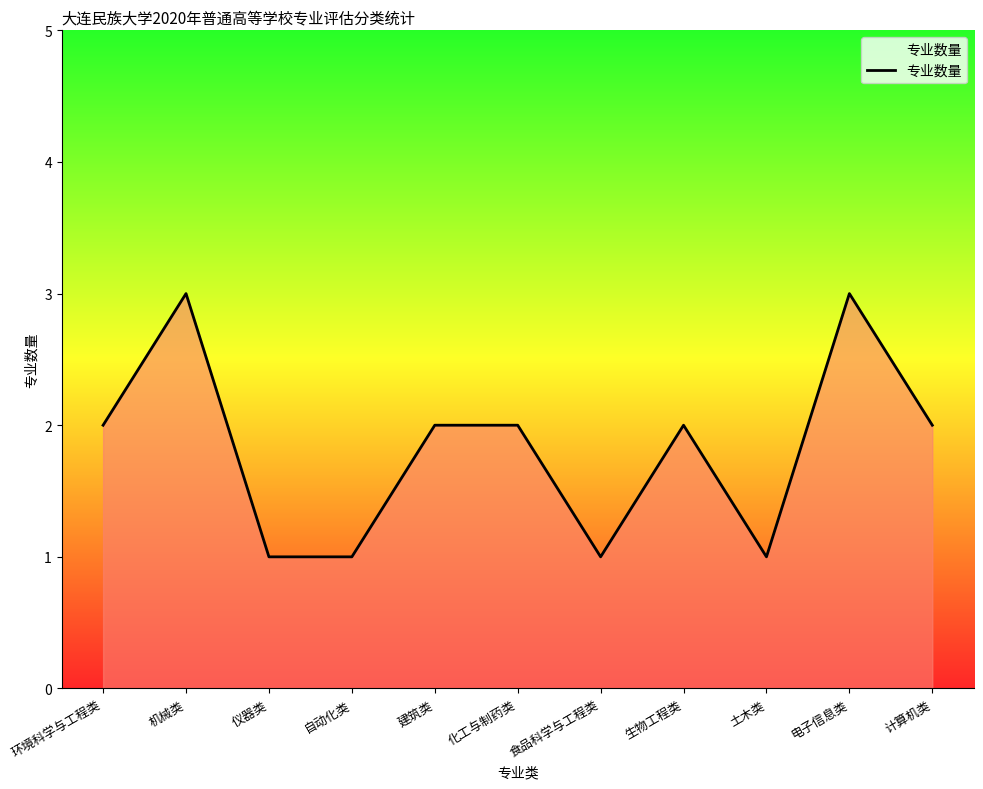

What is the ratio of the value at 建筑类 to the value at 机械类?

0.7